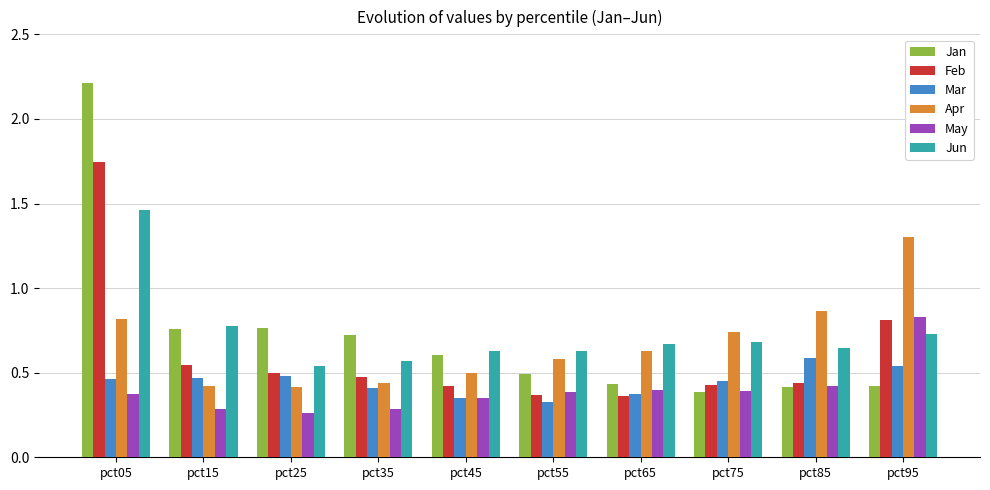

Rank the series by their maximum value, from lowest to highest.

Mar, May, Apr, Jun, Feb, Jan